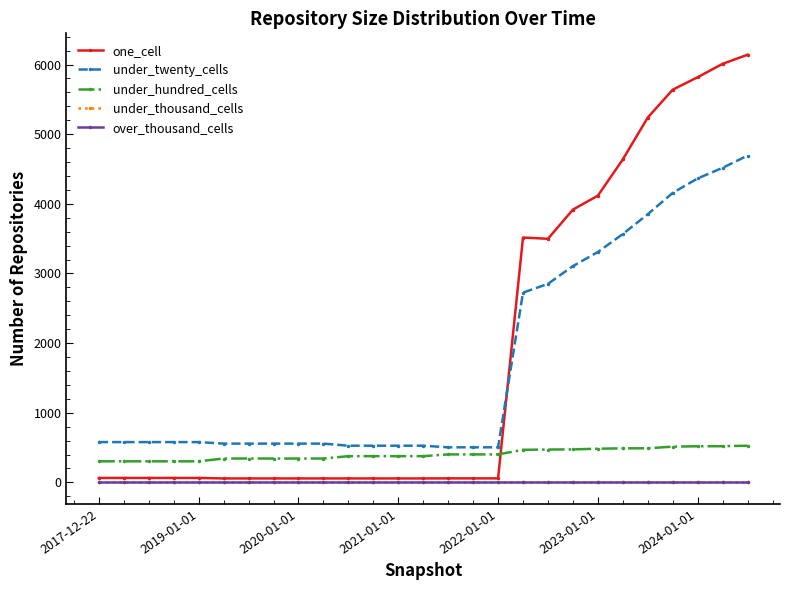

Is this an area chart (filled region under the line)?

No